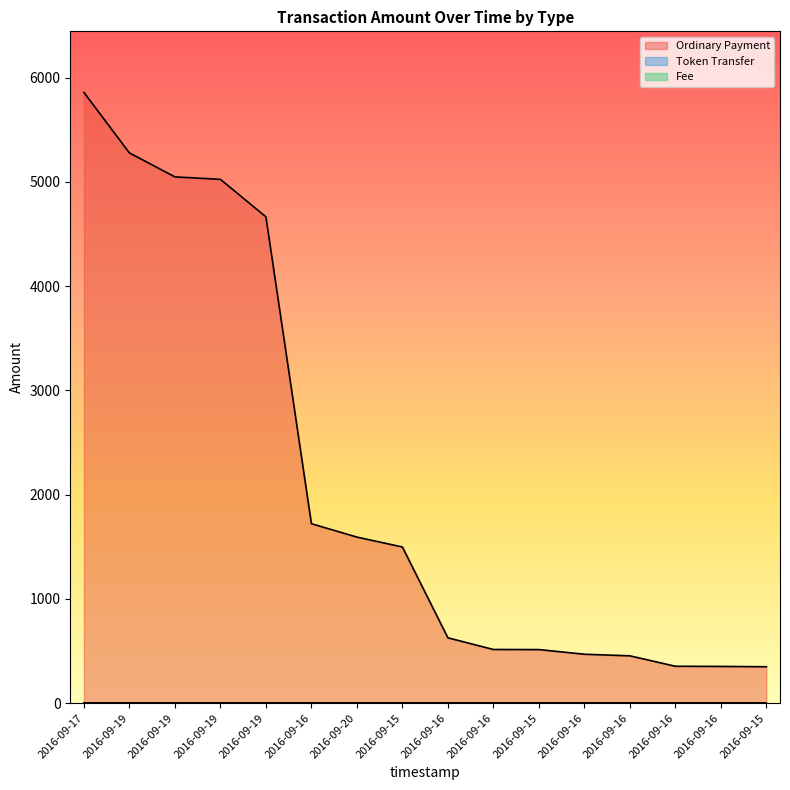

Where is Ordinary Payment nearest to the value 3103?

2016-09-16